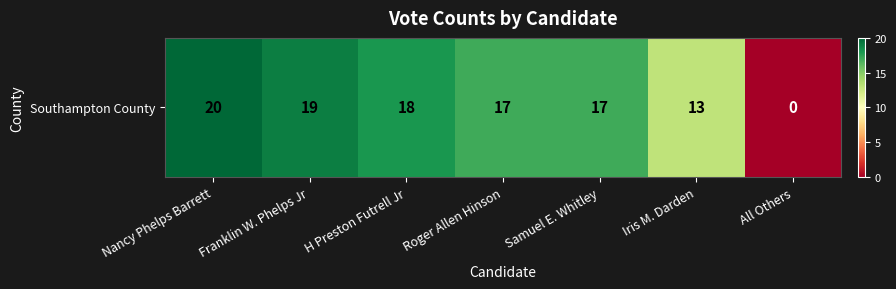

How many categories are shown in the chart?

7